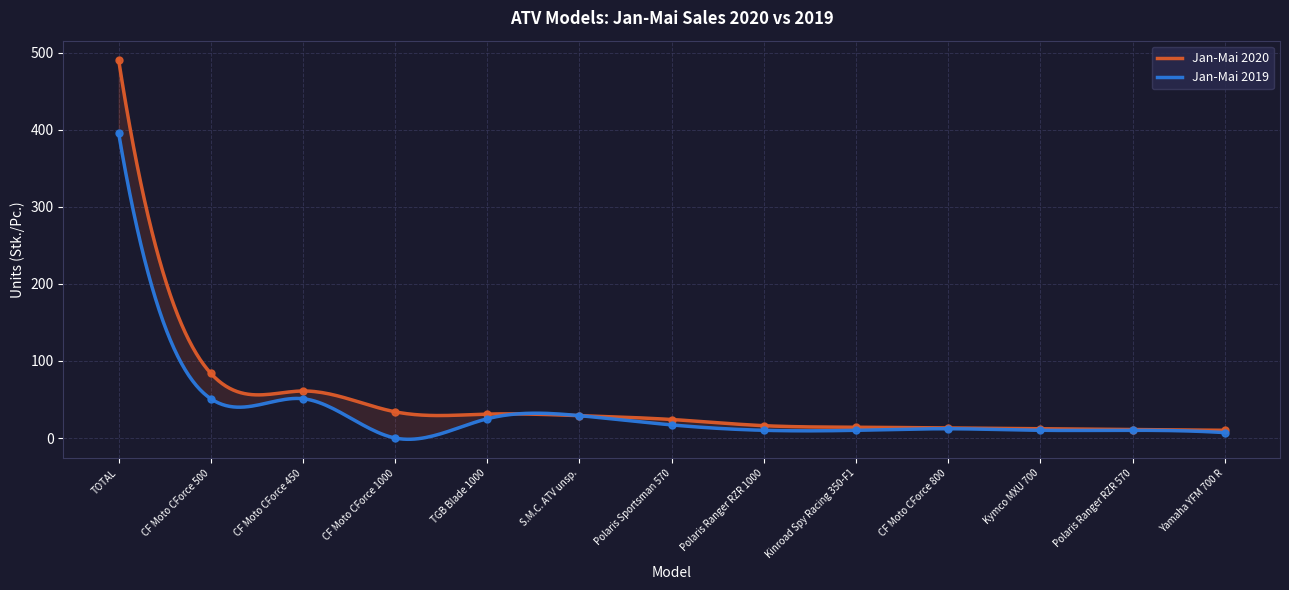

The Jan-Mai 2019 series shows 51 at CF Moto CForce 500. True or false?

True